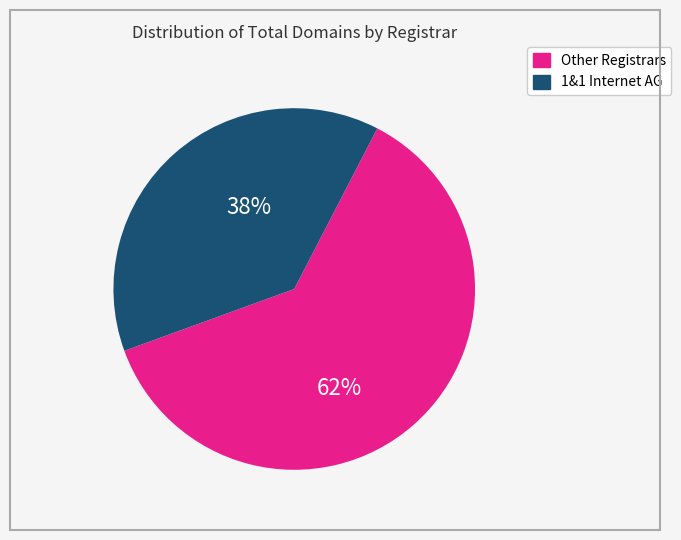

To the nearest percent, what is the difference between the largest and smallest slice percentages?

24%